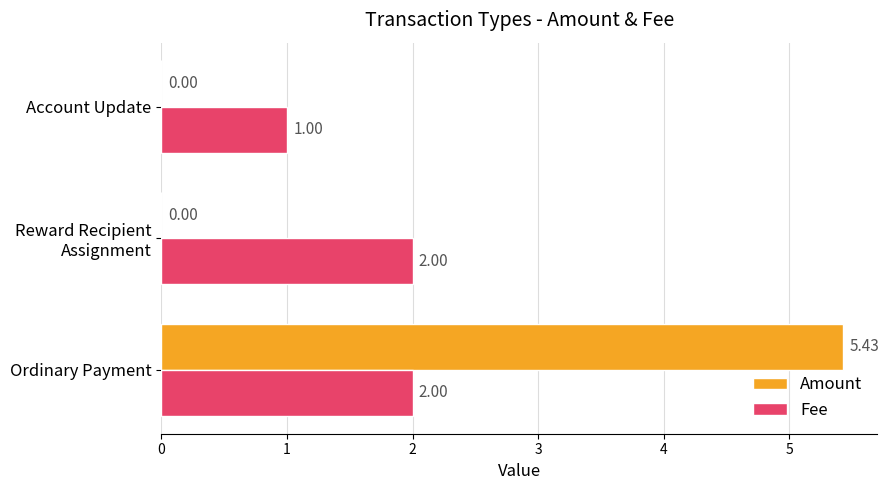

How many values in the Amount series exceed 0?

1